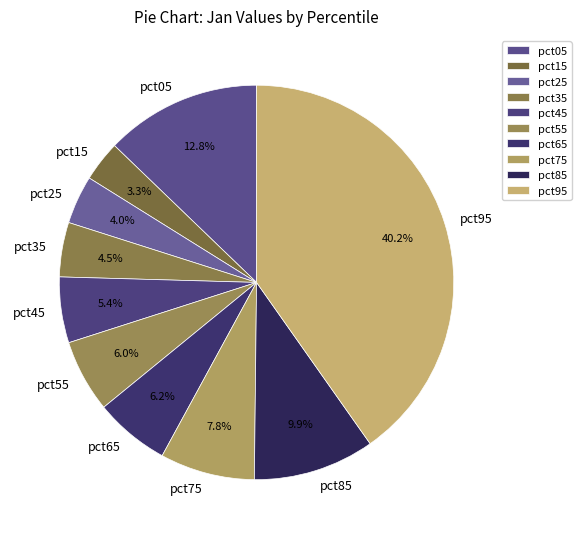

Does pct05 represent more than half of the total?

No